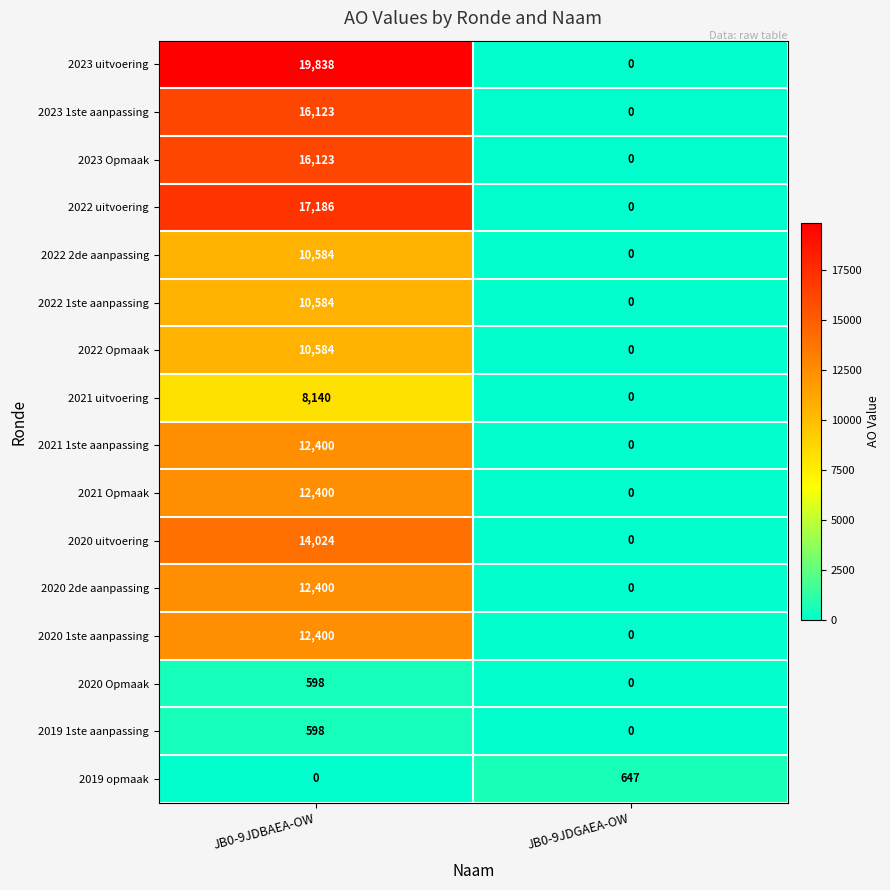

Which series has the largest total across all categories?

2023 uitvoering